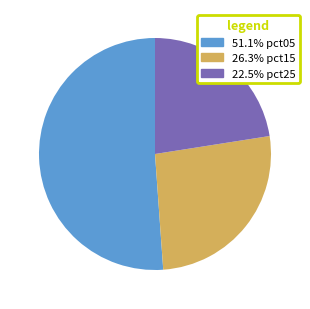

Approximately how many times larger is the value at 26.3% pct15 compared to 22.5% pct25?

1.2